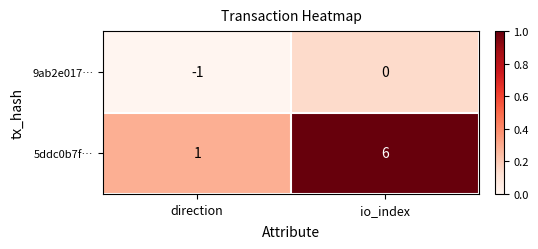

At which label is 5ddc0b7f… closest to 3?

direction